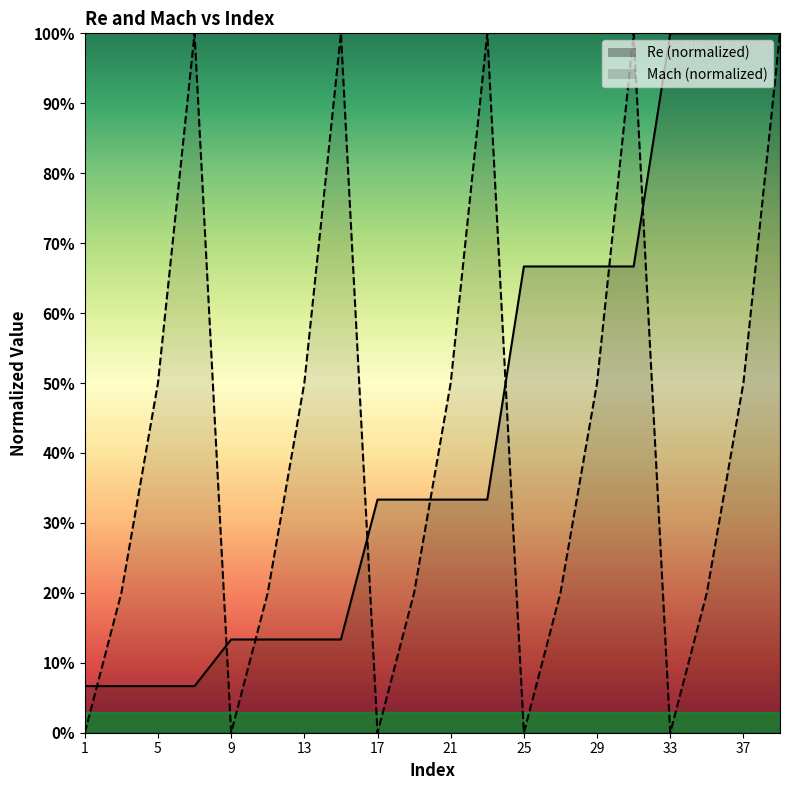

How many lines are shown in the chart?

2